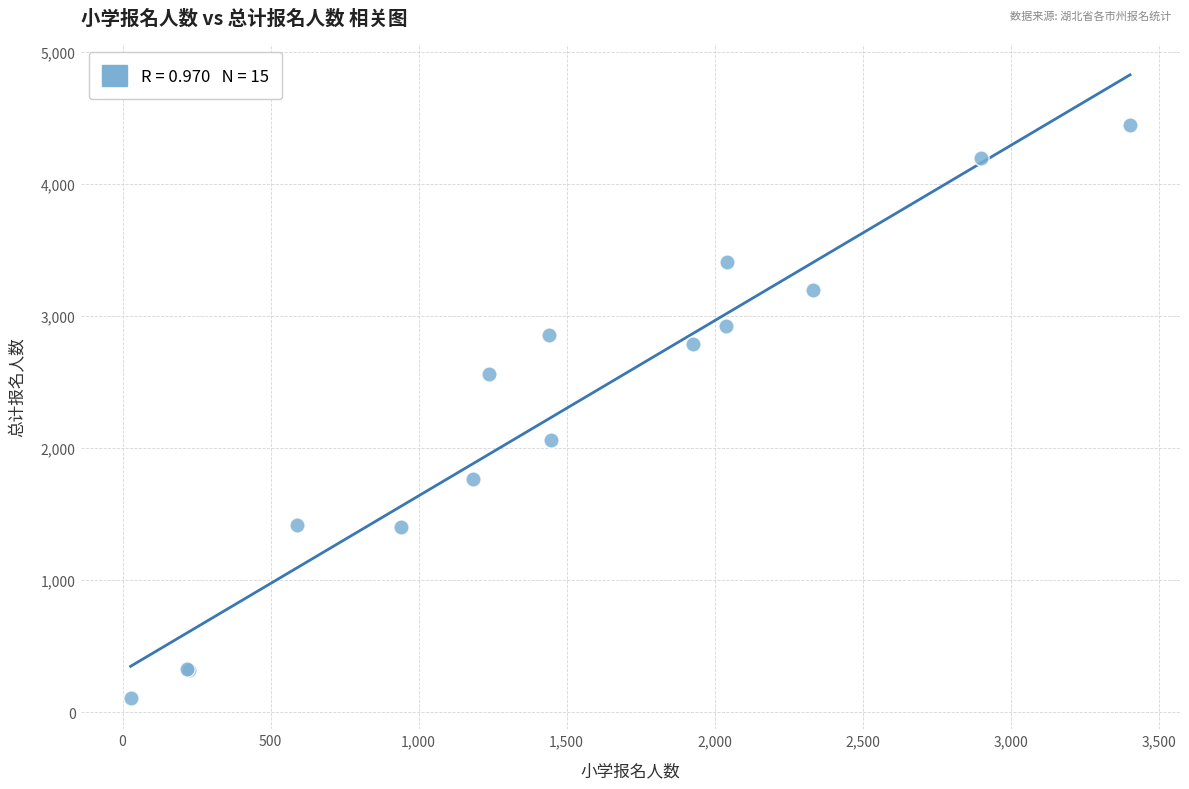

What Y value in the scatter plot is closest to 2278?

2064